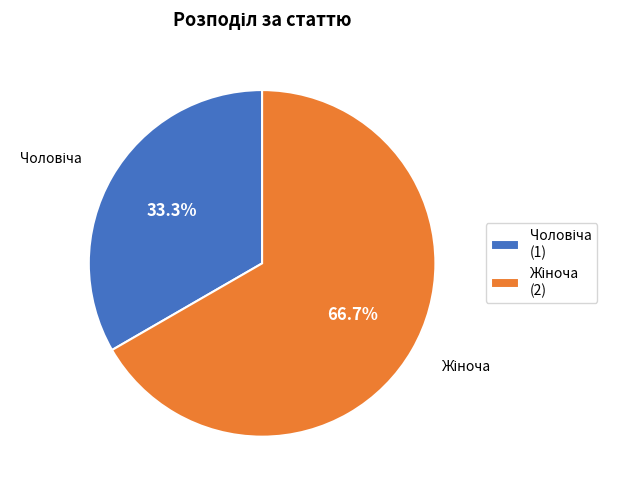

Does any single category account for the majority?

Yes